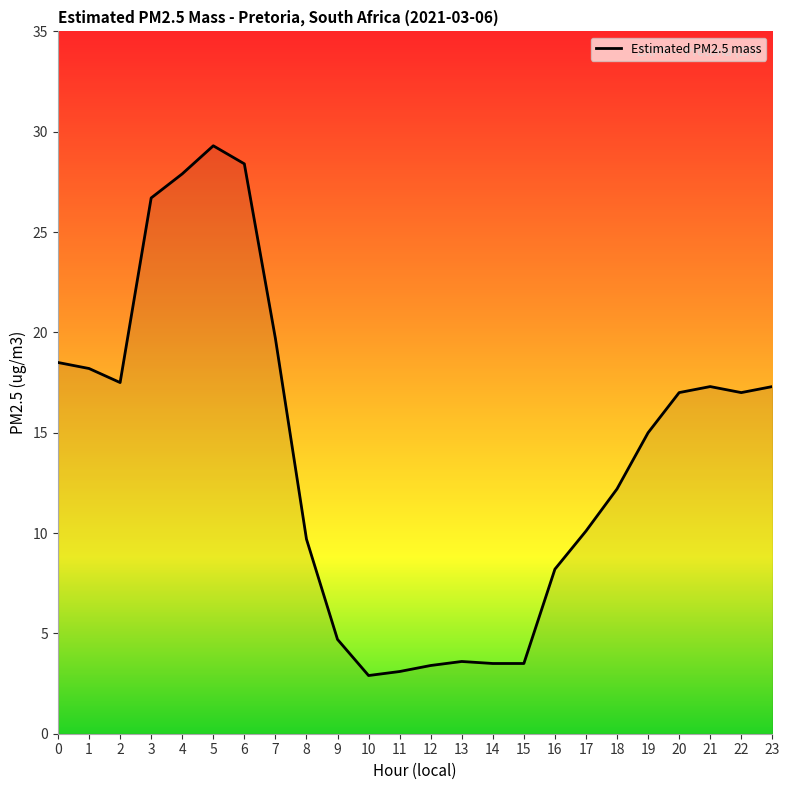

What is the minimum value shown in the chart?

2.9